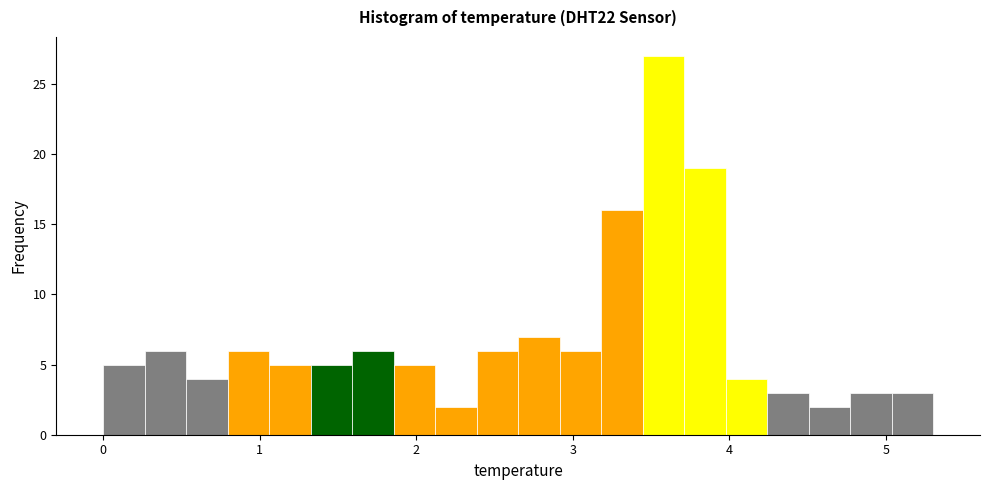

Around what value on the x-axis is the tallest bar? Give the approximate position of its centre, as read against the axis.

3.6